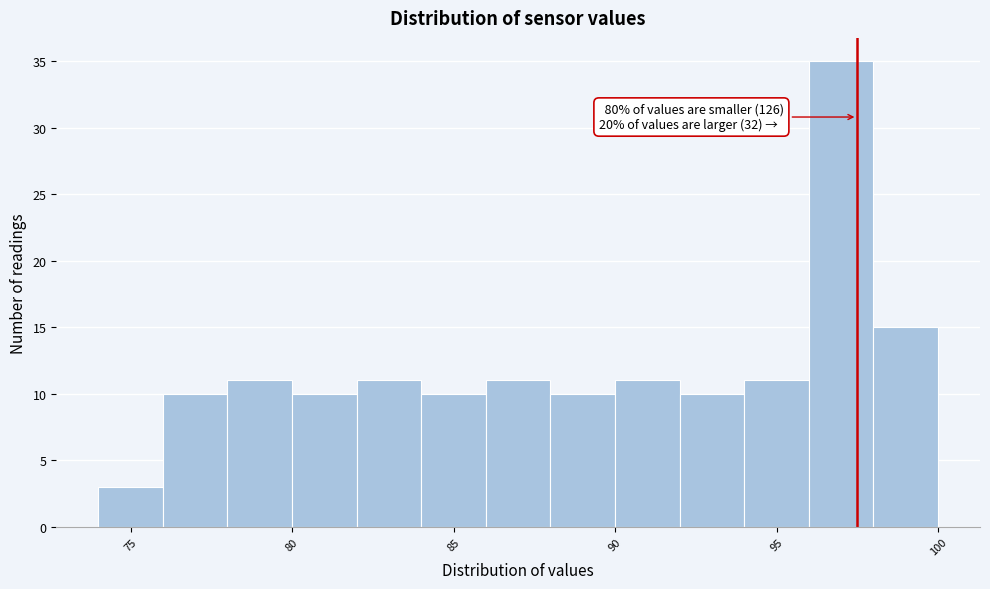

Which range on the x-axis has the tallest bar?

96 to 98